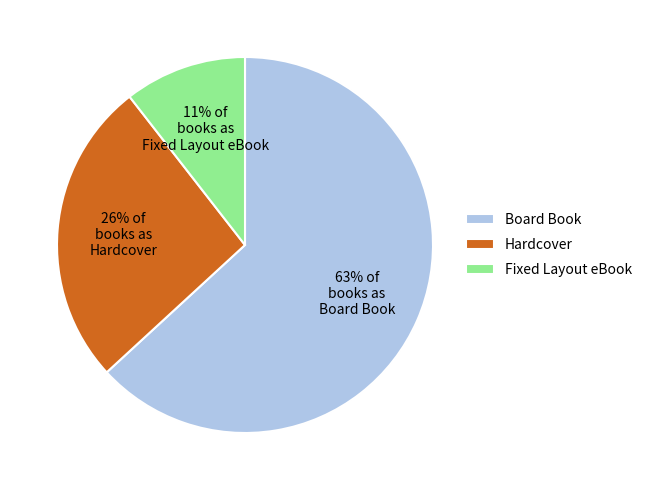

What percentage is the 63% of books as Board Book slice, to the nearest percent?

63%